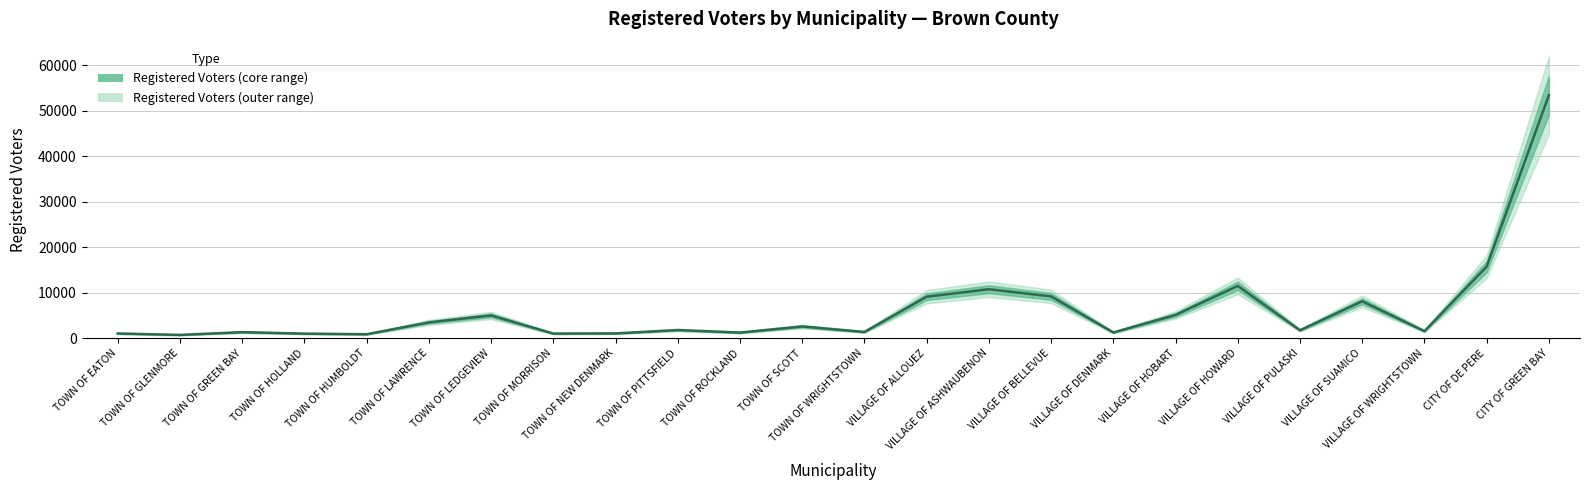

Is it true that the value at VILLAGE OF WRIGHTSTOWN is 1555?

True